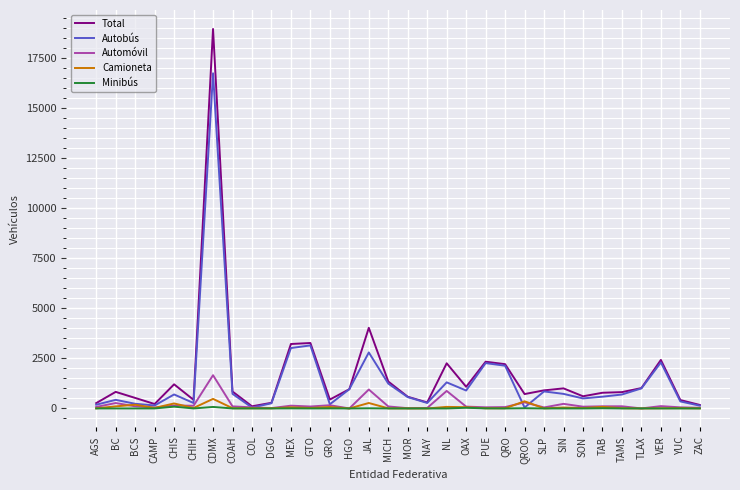

Is it true that Minibús equals 0 at MICH?

True